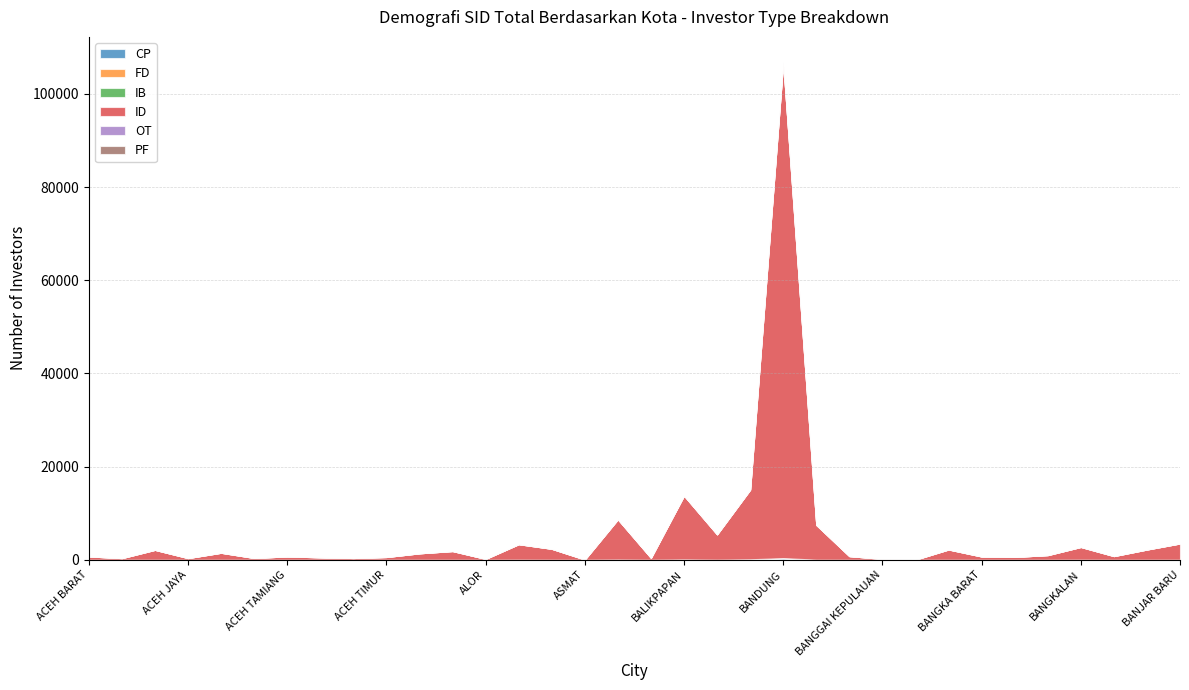

How many intersections are there between FD and PF?

2